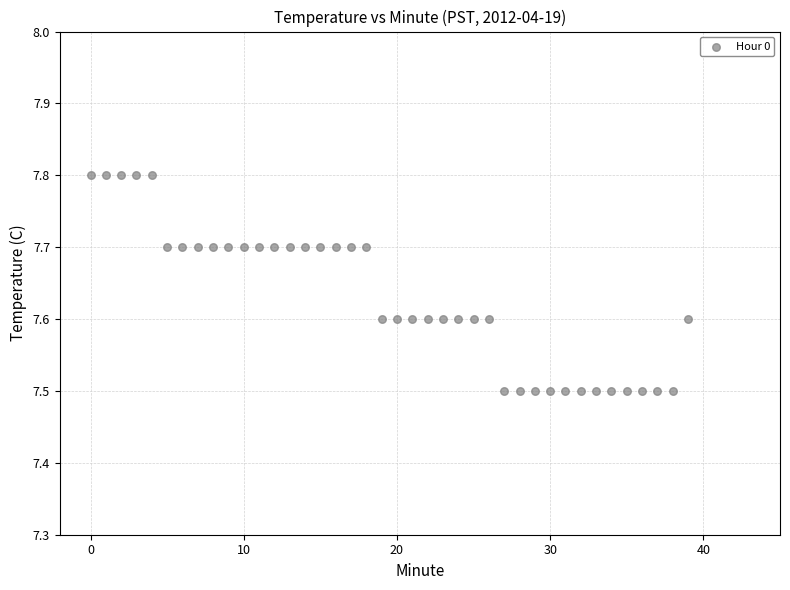

What is the range of Y values (max minus min)?

0.3